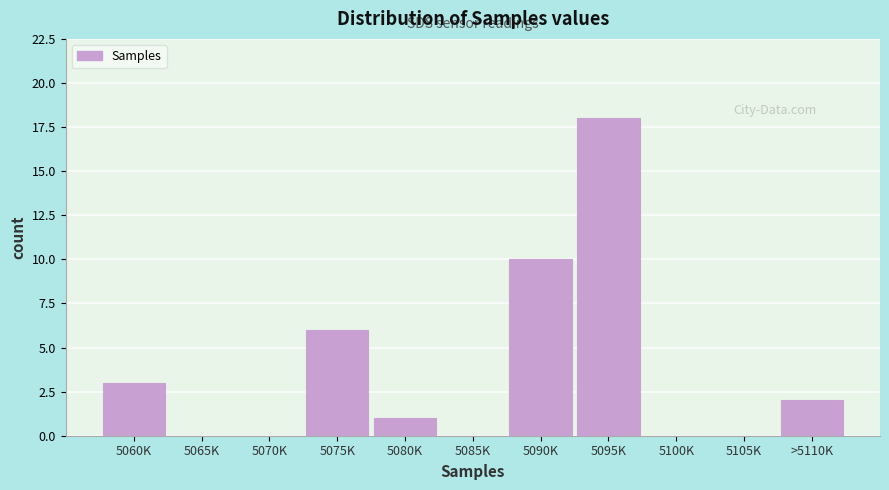

Reading left to right, list all the values displayed in this chart.

5060K=3	5065K=0	5070K=0	5075K=6	5080K=1	5085K=0	5090K=10	5095K=18	5100K=0	5105K=0	>5110K=2